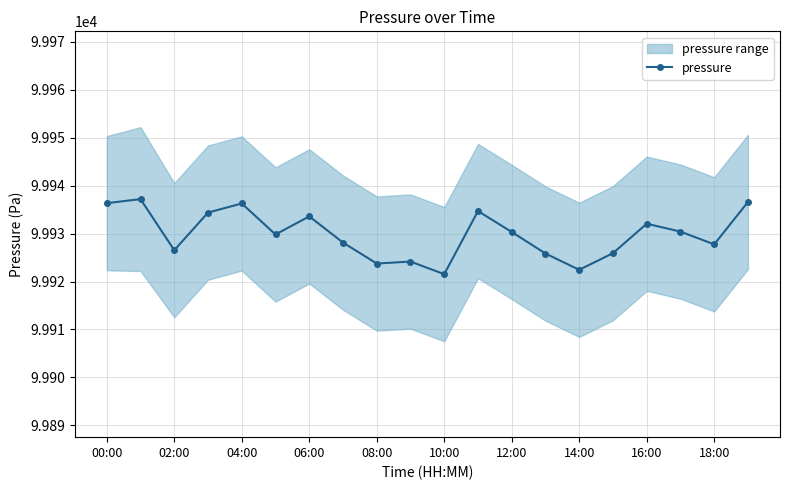

True or false: there are more than 2 points higher than both neighbors.

True